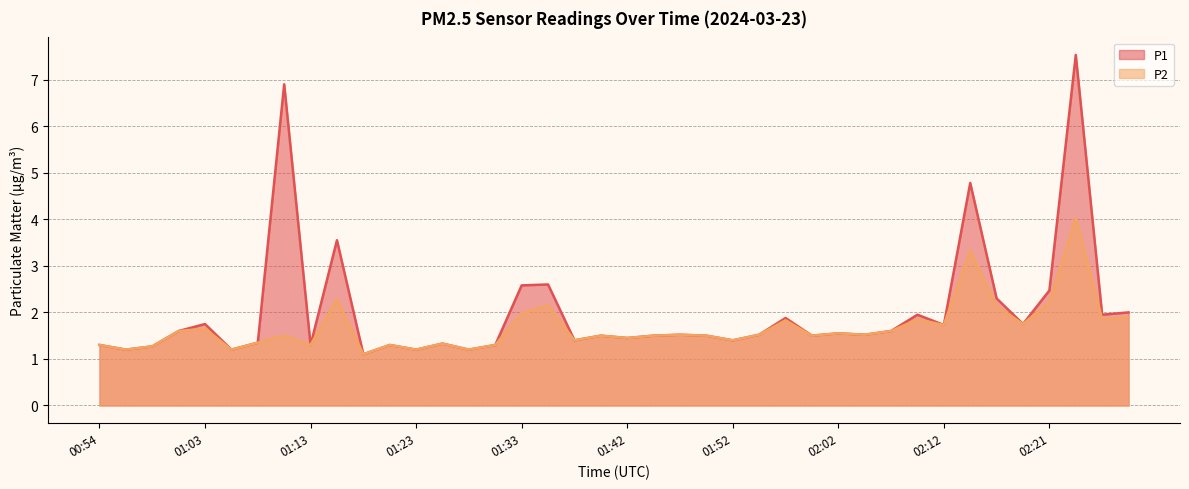

The P2 series shows 1.6 at 01:01. True or false?

True